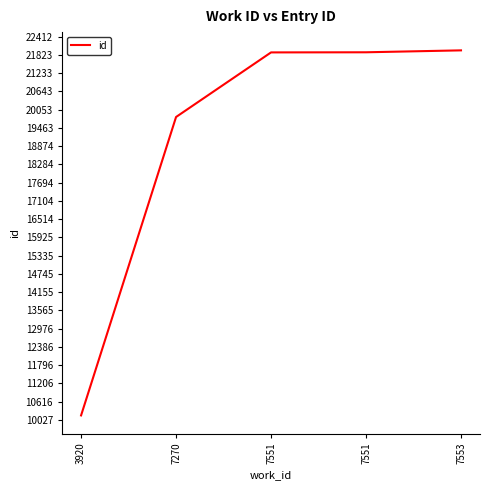

Does the chart display data point markers on the line(s)?

No